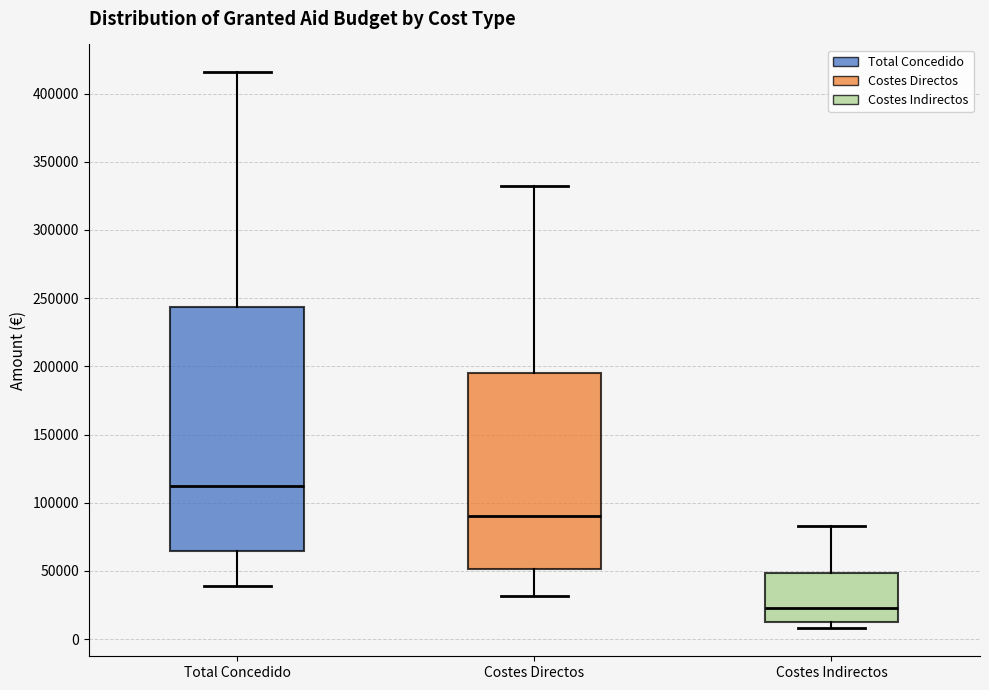

Reading left to right, read every box against the y-axis: the position of its median line, the range the box covers, and the ends of its whiskers. The values are not printed on the chart, so give them approximately, as read against the axis.

Total Concedido: median 115000, box 65000 to 245000, whiskers 40000 to 415000
Costes Directos: median 90000, box 50000 to 195000, whiskers 30000 to 335000
Costes Indirectos: median 25000, box 15000 to 50000, whiskers 10000 to 85000